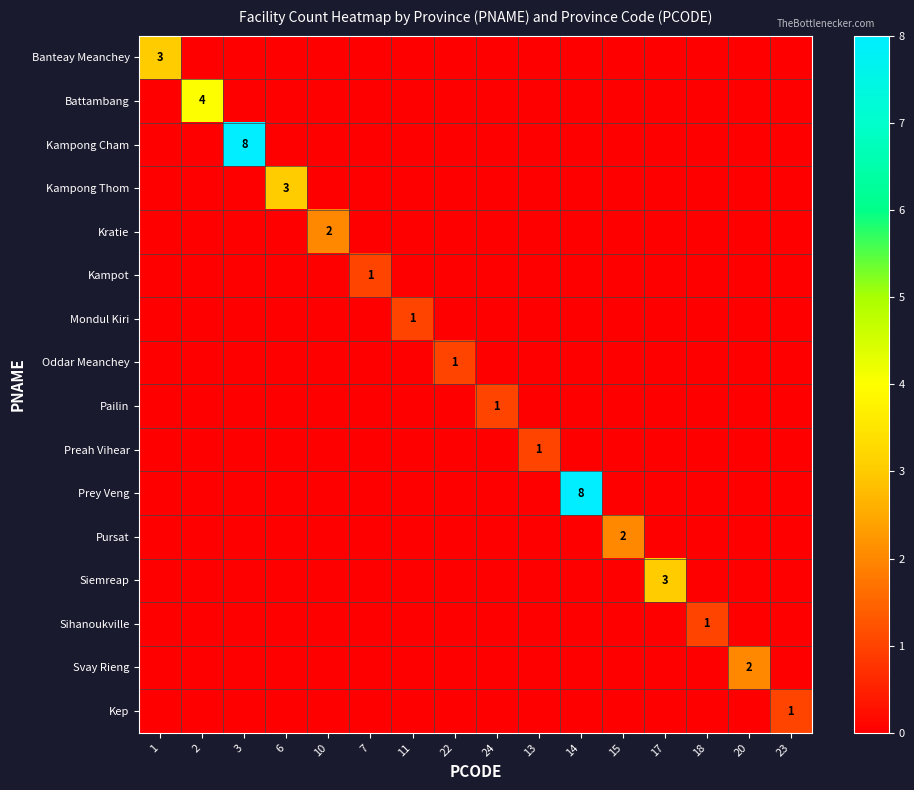

Rank the series at 18 from lowest to highest value.

Banteay Meanchey, Battambang, Kampong Cham, Kampong Thom, Kratie, Kampot, Mondul Kiri, Oddar Meanchey, Pailin, Preah Vihear, Prey Veng, Pursat, Siemreap, Svay Rieng, Kep, Sihanoukville